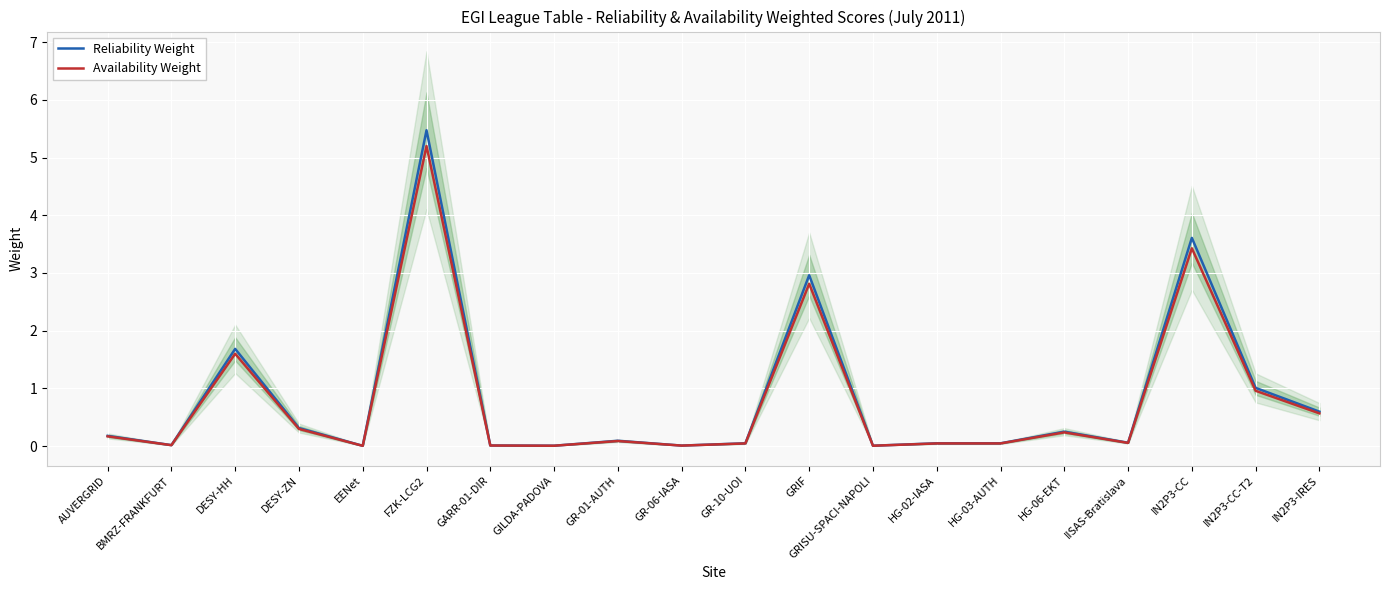

True or false: Availability Weight and Reliability Weight cross at least once.

False